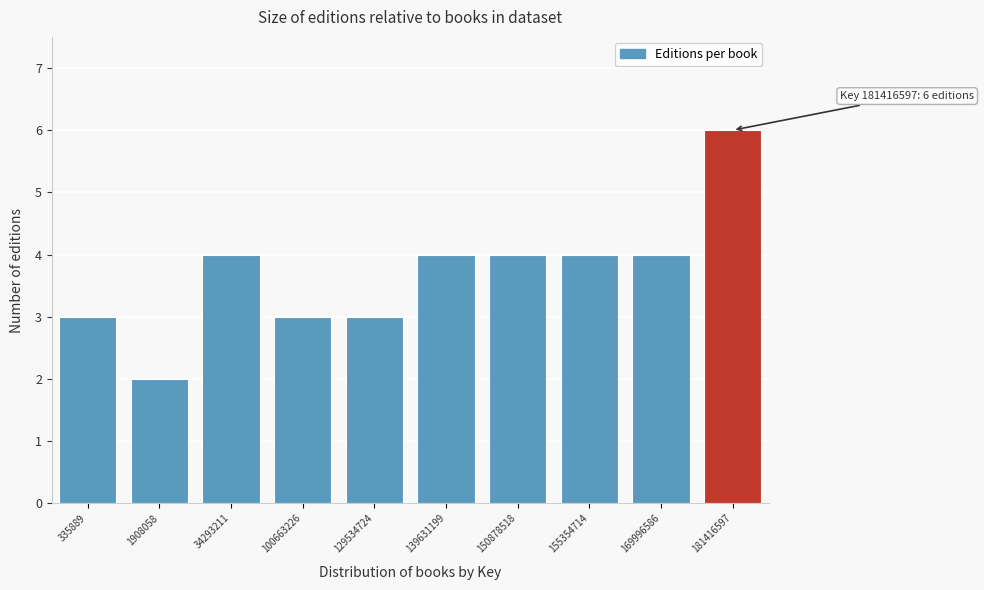

Reading left to right, transcribe all the data shown in this chart.

3	2	4	3	3	4	4	4	4	6